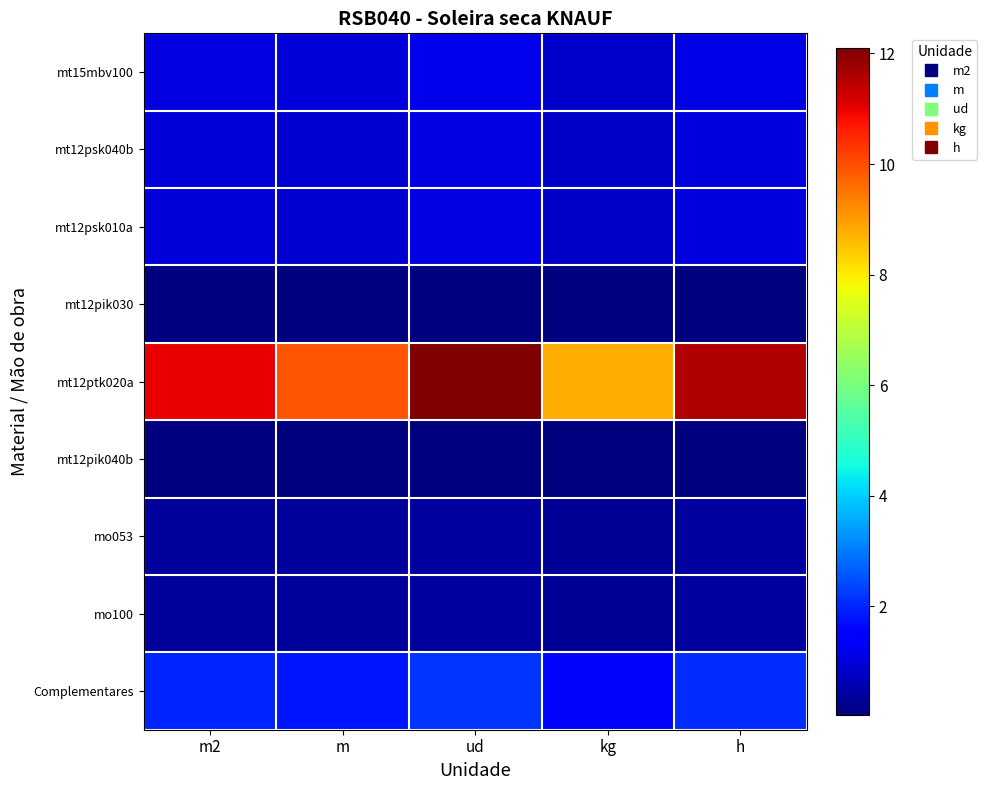

Reading left to right, what are all the values shown in this chart?

mt15mbv100: m2=1.1	m=1.0	ud=1.2	kg=0.9	h=1.2
mt12psk040b: m2=1.0	m=0.9	ud=1.1	kg=0.8	h=1.1
mt12psk010a: m2=1.0	m=0.9	ud=1.1	kg=0.8	h=1.1
mt12pik030: m2=0.0	m=0.0	ud=0.0	kg=0.0	h=0.0
mt12ptk020a: m2=11.0	m=9.9	ud=12.1	kg=8.8	h=11.6
mt12pik040b: m2=0.1	m=0.0	ud=0.1	kg=0.0	h=0.1
mo053: m2=0.4	m=0.3	ud=0.4	kg=0.3	h=0.4
mo100: m2=0.4	m=0.3	ud=0.4	kg=0.3	h=0.4
Complementares: m2=2.0	m=1.8	ud=2.2	kg=1.6	h=2.1